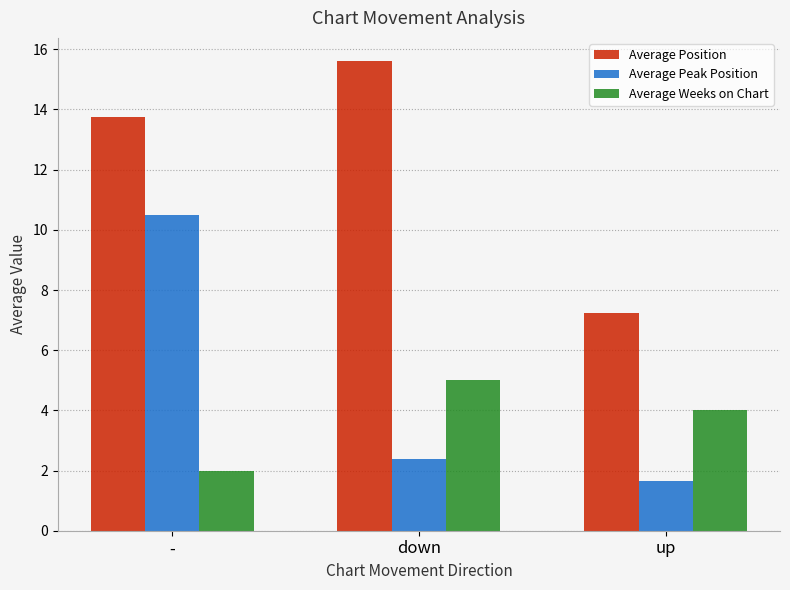

What is the total value across all series at up?

12.9